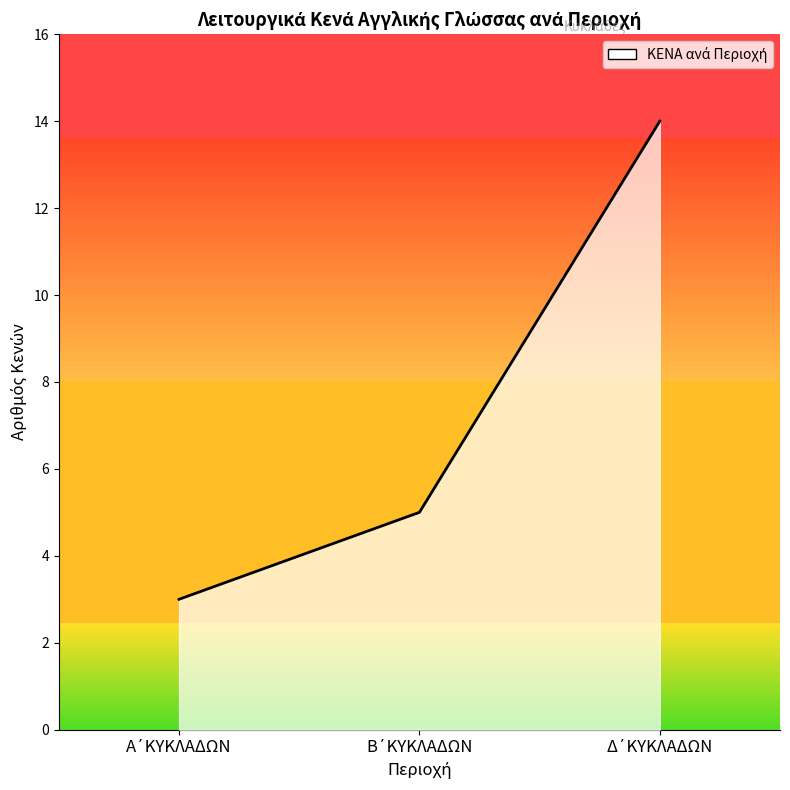

What is the difference between the second highest and minimum values?

2